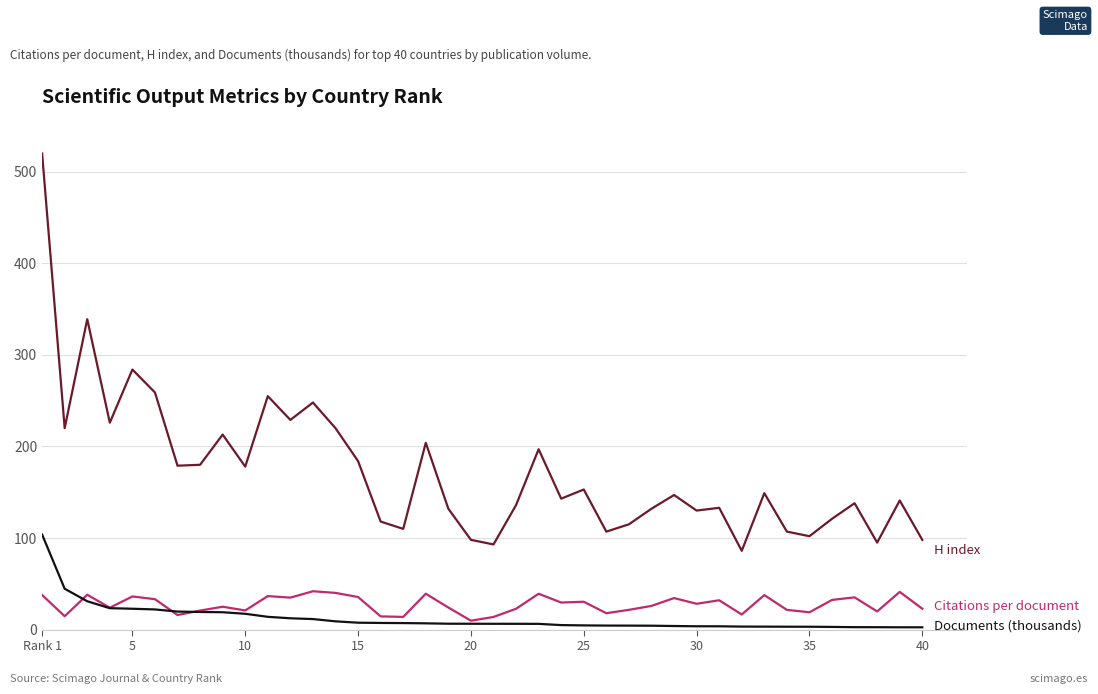

What is the maximum value shown in the chart?

520.0